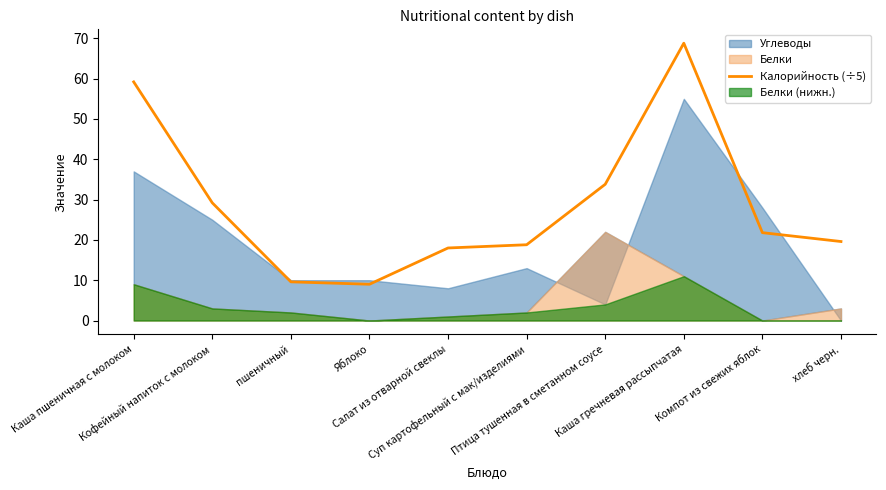

What is the sum of all values?

287.8